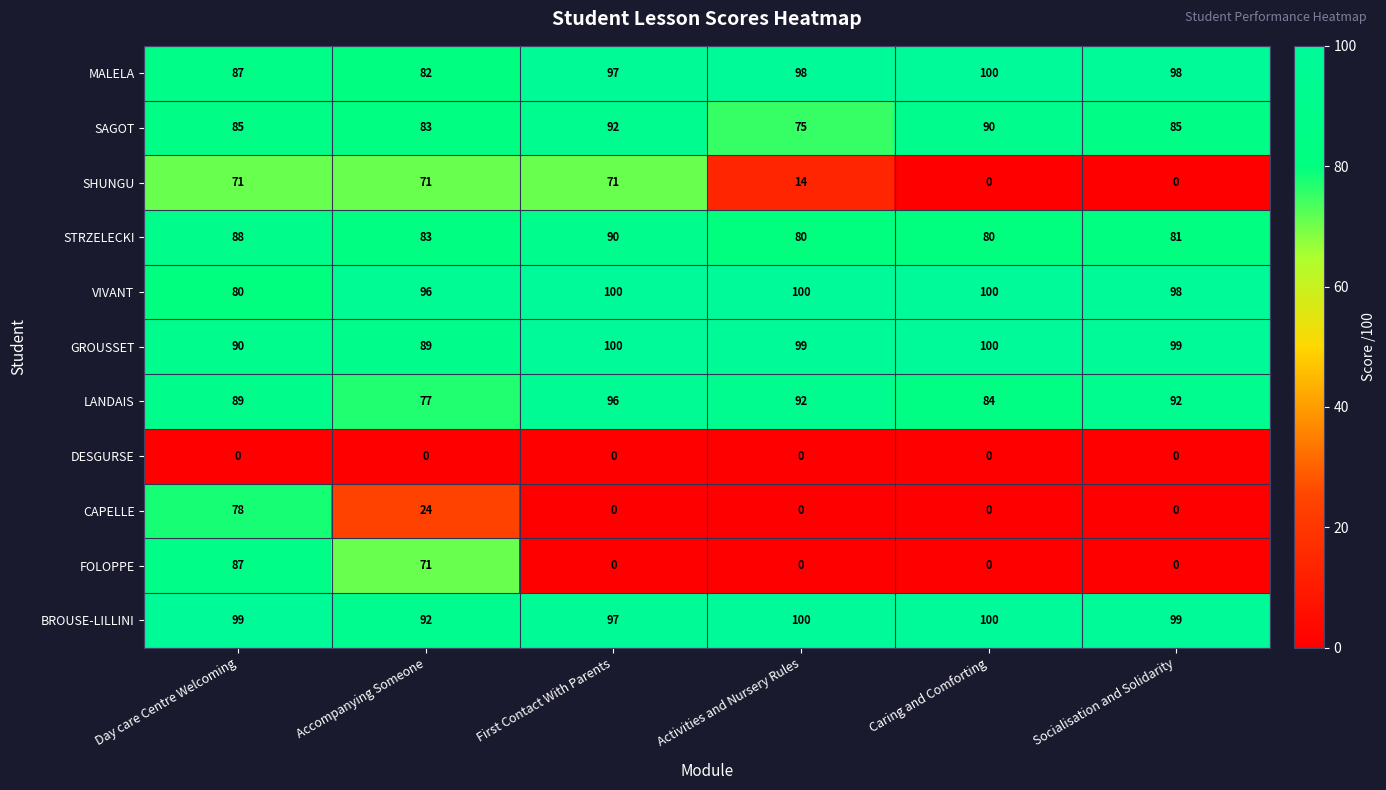

What is the greatest value displayed?

100